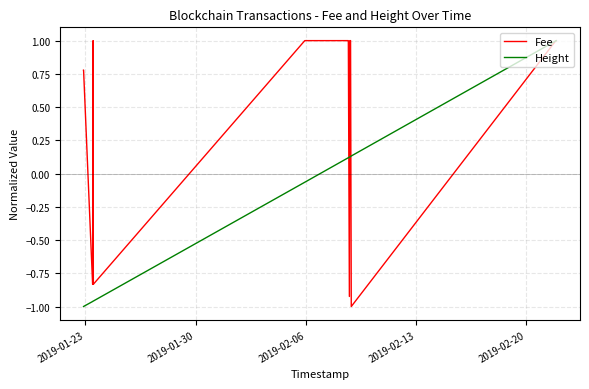

Which series has the widest spread of values?

Fee